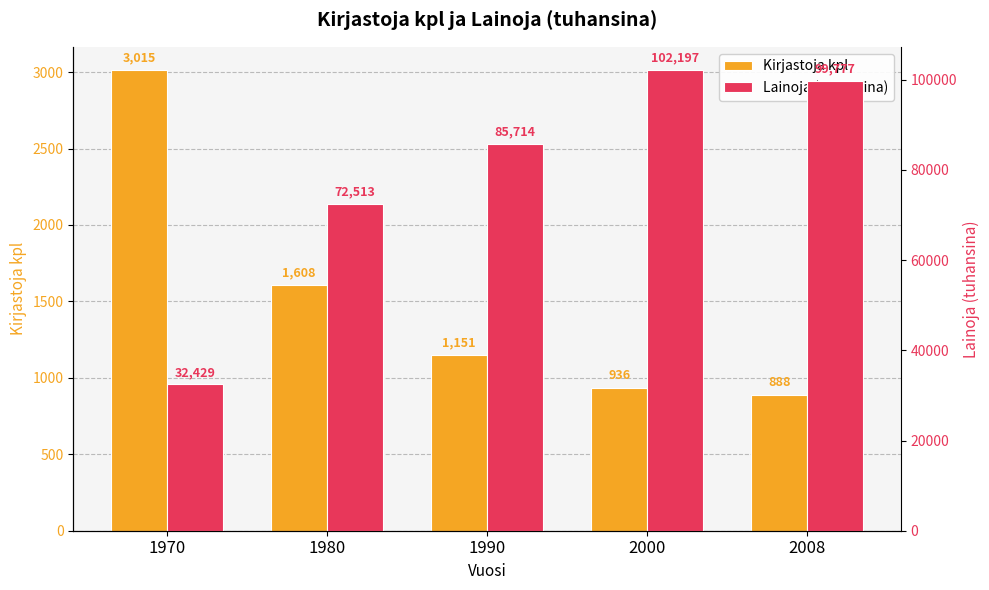

Which label corresponds to the largest value in the chart?

2000